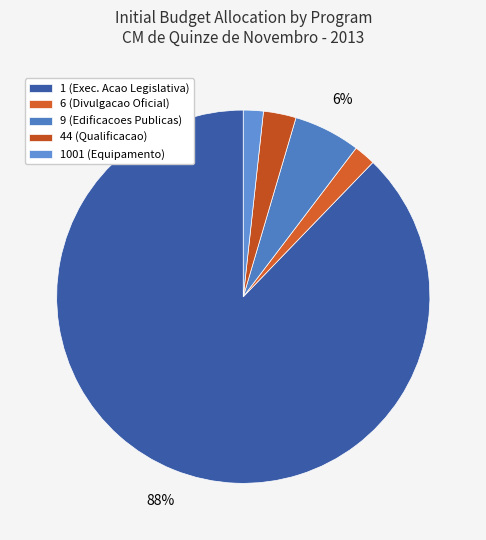

How many slices are in this pie chart?

5